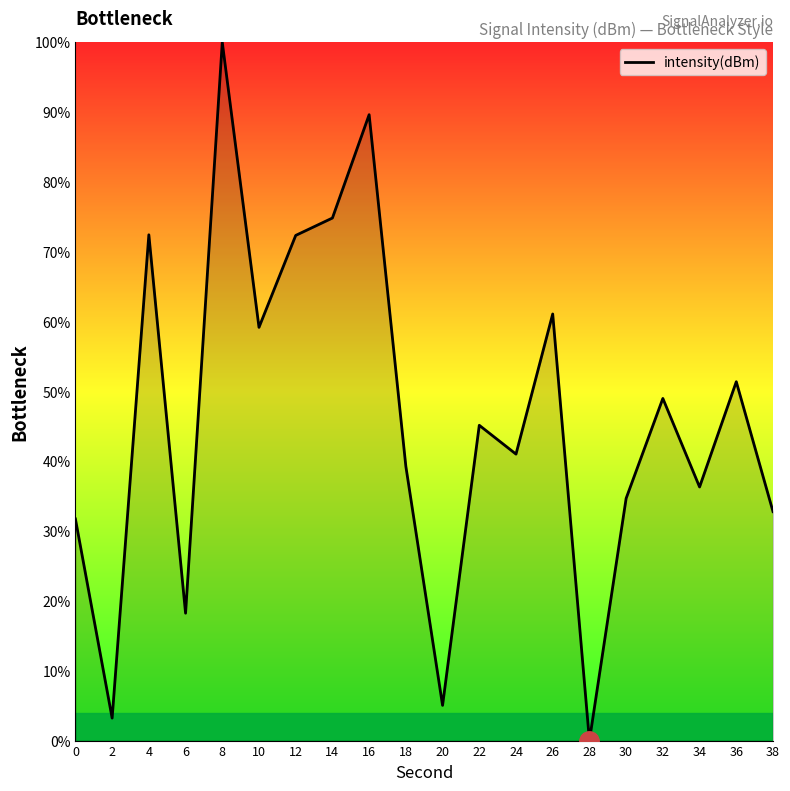

How many interior local peaks (higher than both neighbors) does the data have?

7